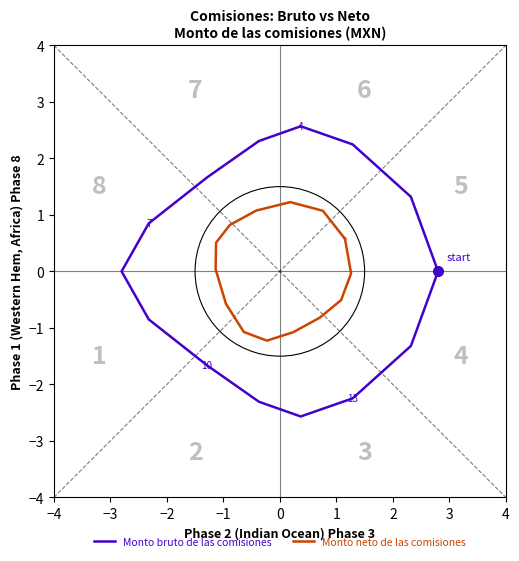

Rank the series by their maximum value, from lowest to highest.

Monto neto de las comisiones, Monto bruto de las comisiones